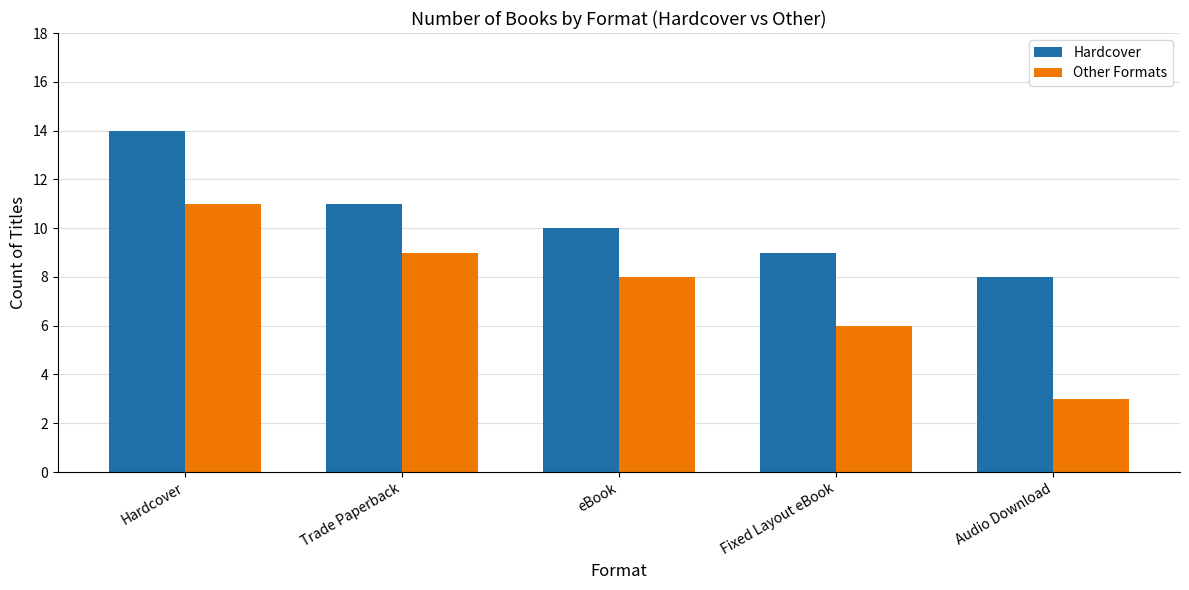

What is the total value across all series at Hardcover?

25